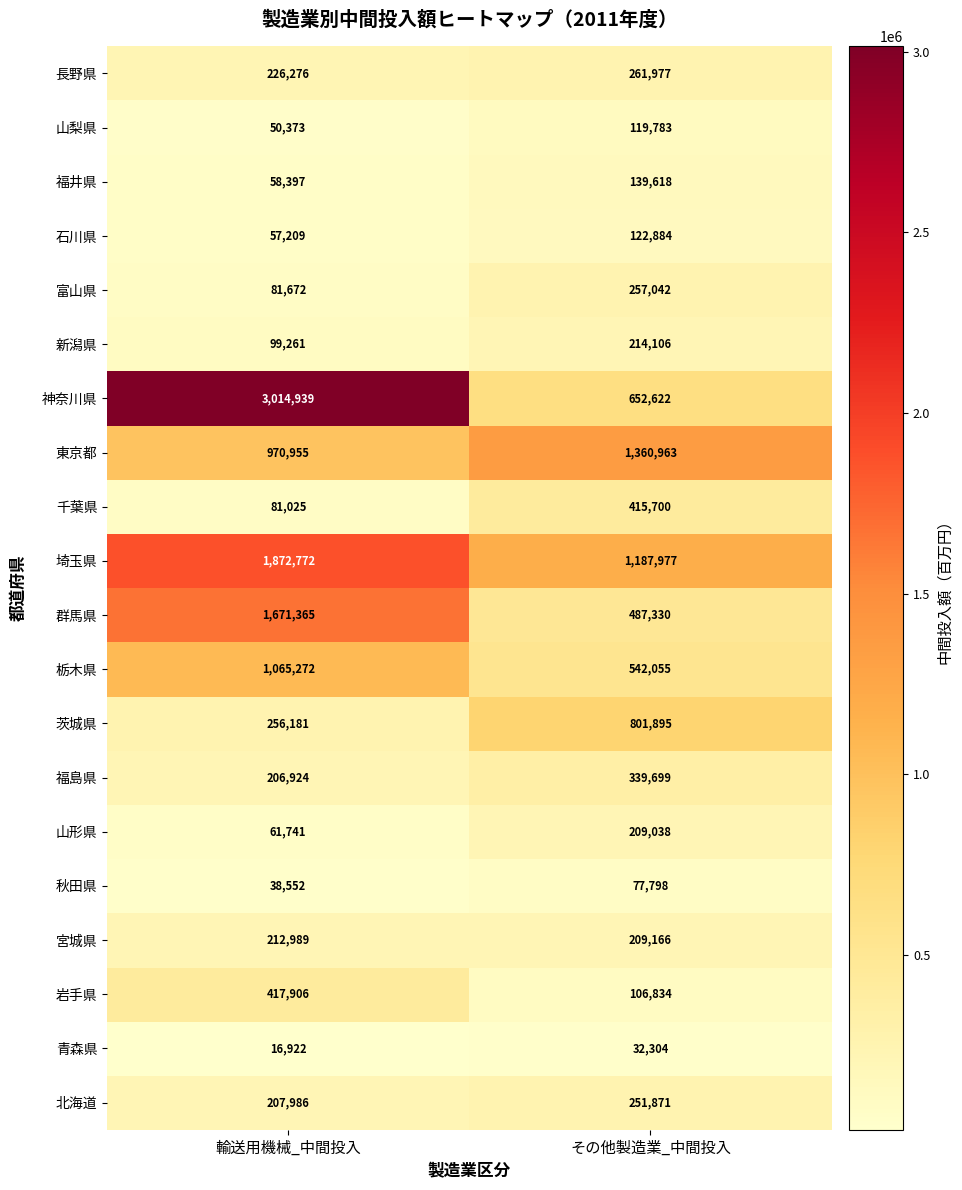

What is the approximate value of 長野県 at 輸送用機械_中間投入?

226276